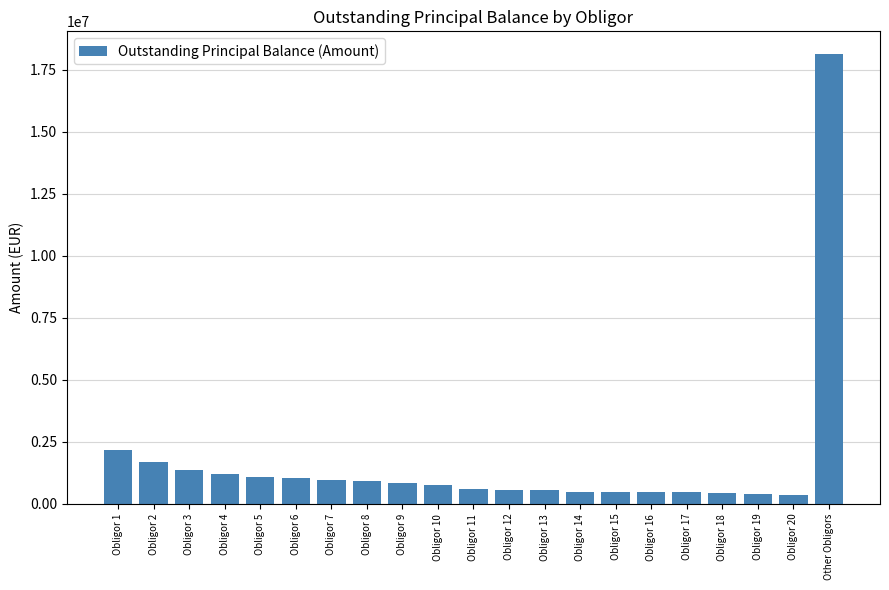

What is the value of the 2nd bar from the left?

1699531.8